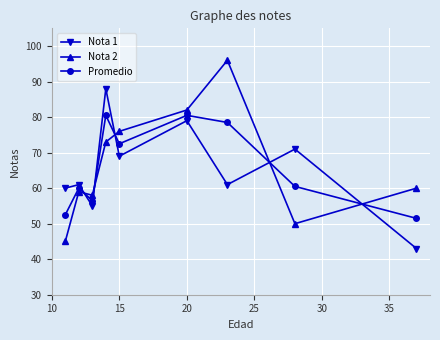

Which series ends up on top after the final intersection of Nota 2 and Promedio?

Nota 2